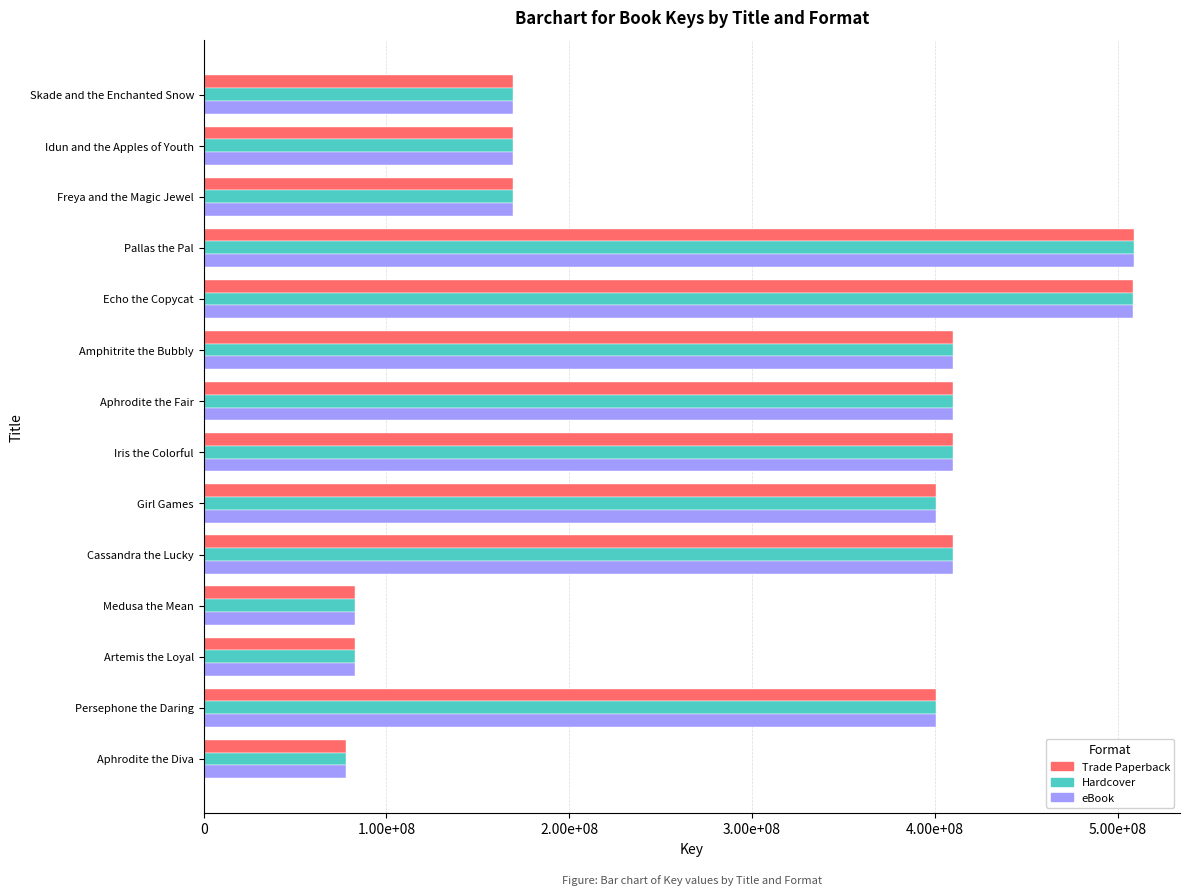

What are all the series names shown in the legend?

Trade Paperback, Hardcover, eBook